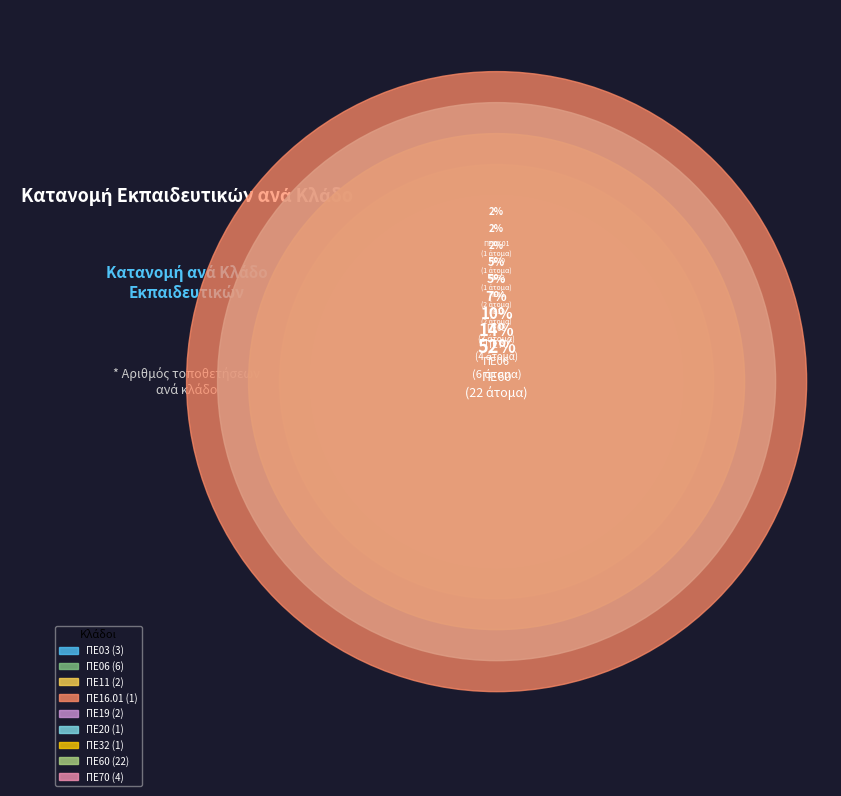

To the nearest percent, what is the combined percentage of ΠΕ20 and ΠΕ32?

5%